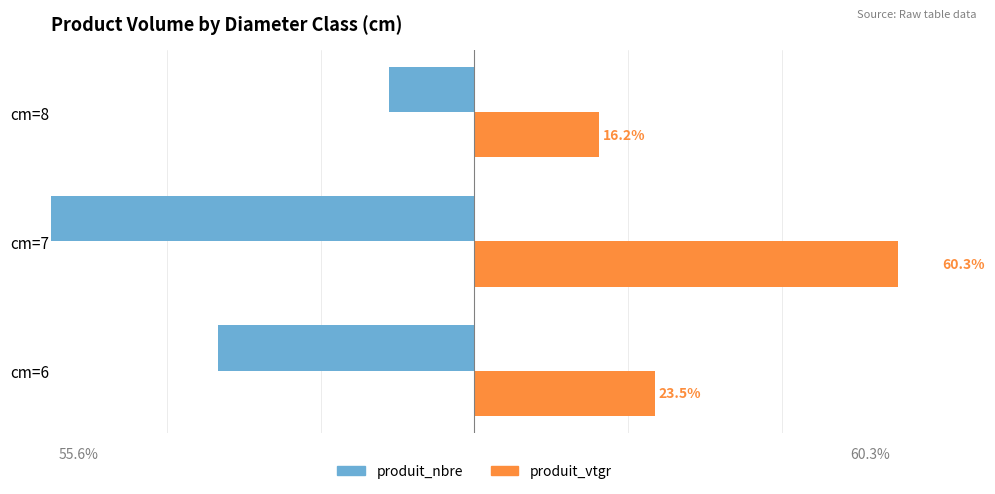

Are the bars grouped side by side (vs. stacked)?

Yes